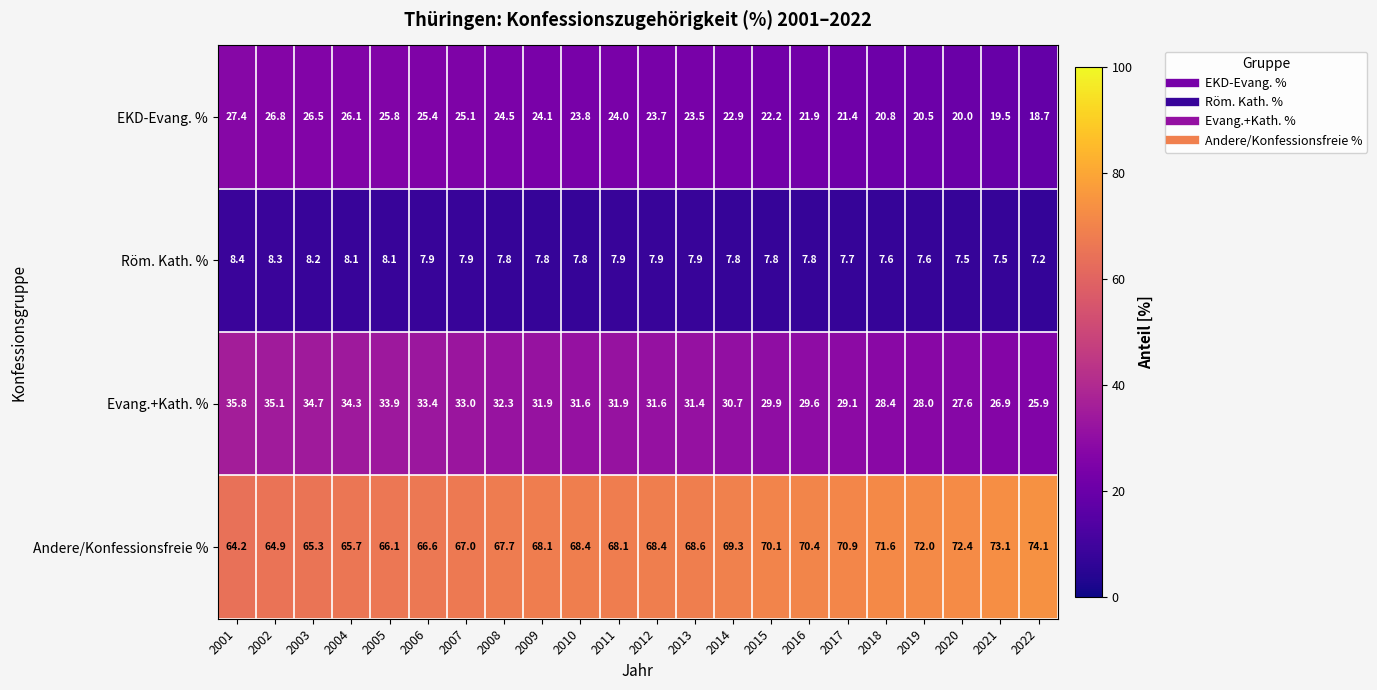

What is the spread (max minus min) of values at 2012?

60.5